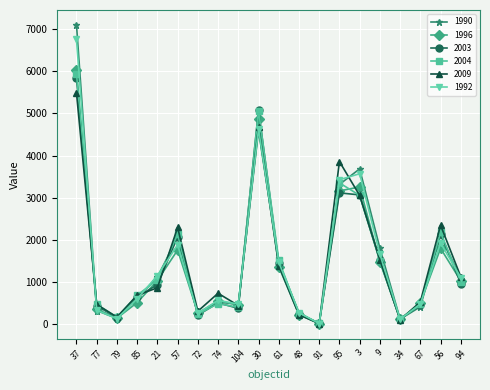

Which series changed the most between 77 and 34?

2009